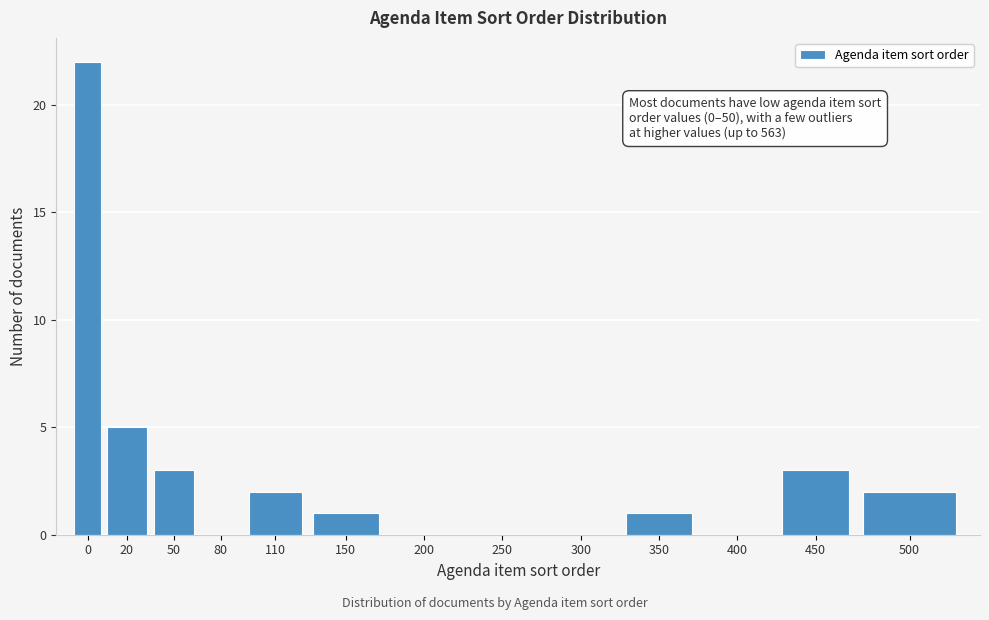

Reading left to right, what are all the values shown in this chart?

0=22	20=5	50=3	80=0	110=2	150=1	200=0	250=0	300=0	350=1	400=0	450=3	500=2